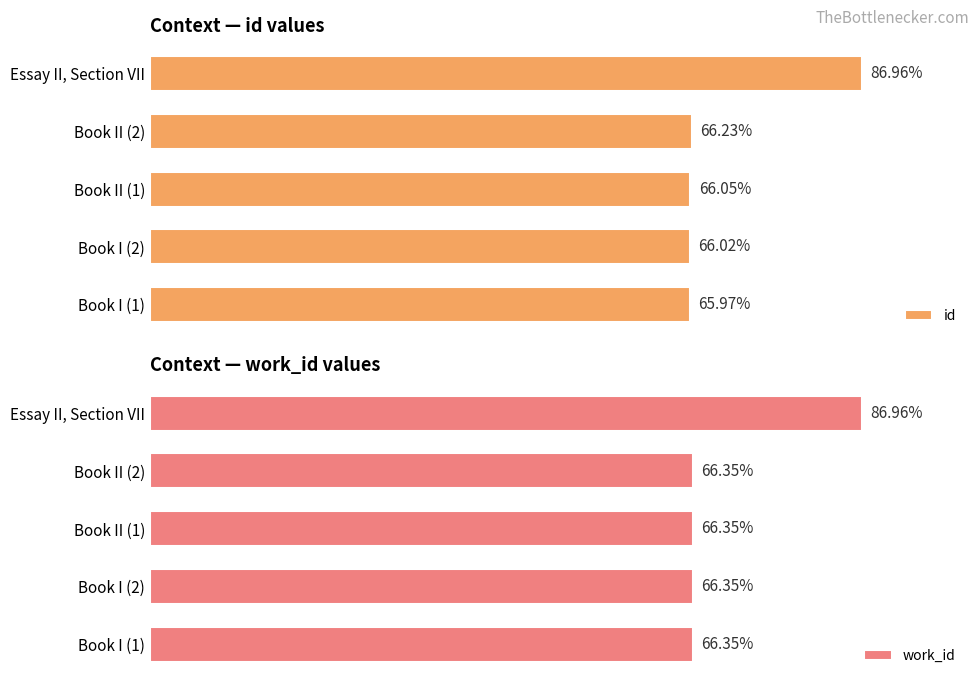

Which series has the widest spread of values?

id